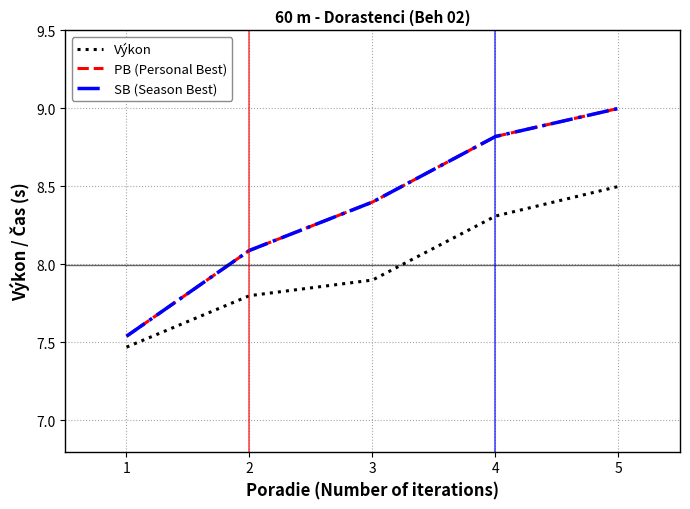

Is the value of SB (Season Best) at 1 greater than the value of PB (Personal Best) at 3?

No